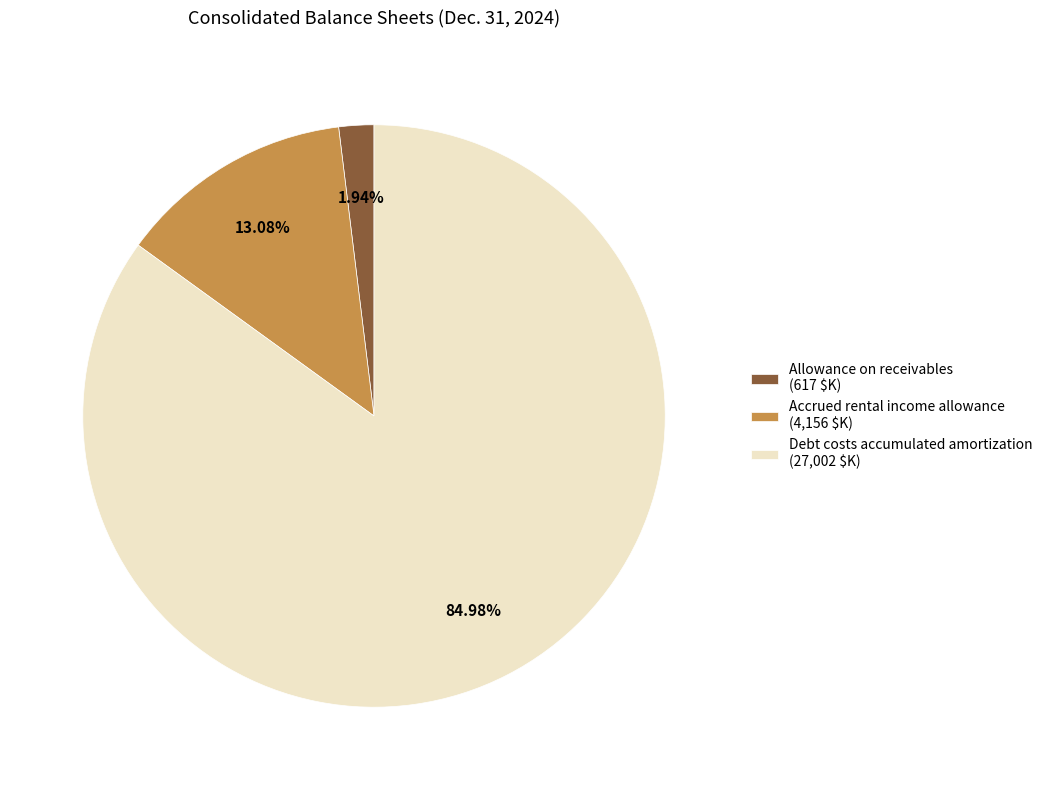

To the nearest percent, what portion does Debt costs accumulated amortization represent?

85%